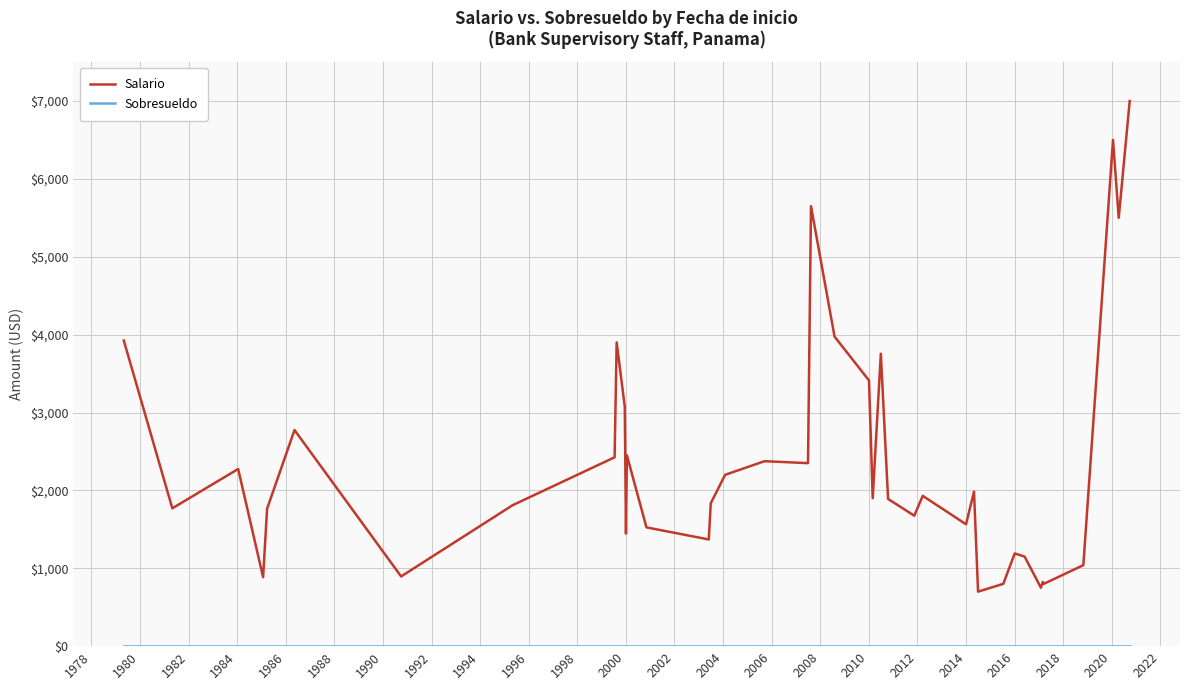

Which series has the largest range (max minus min)?

Salario